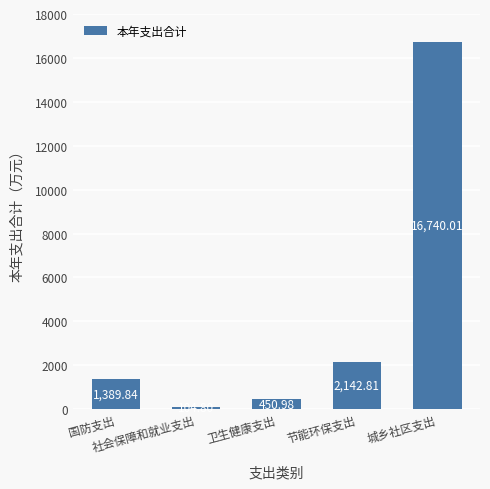

How many bars are there in total?

5